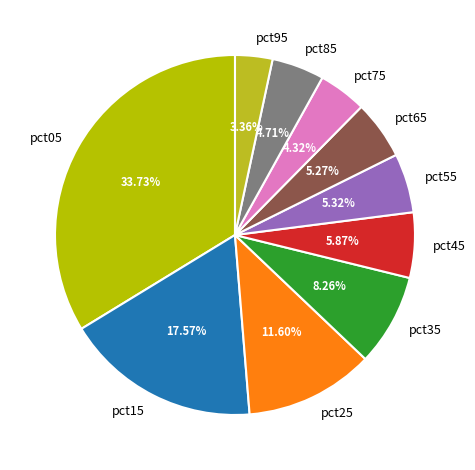

Is it true that pct65 is 16% of the pie?

False